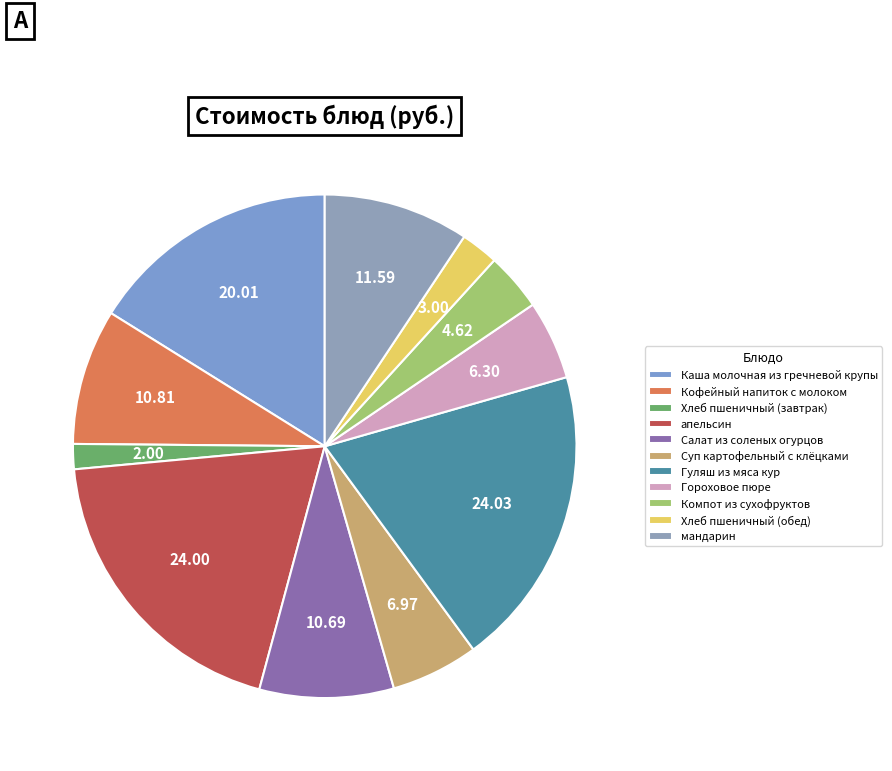

Count the number of slices in the pie.

11